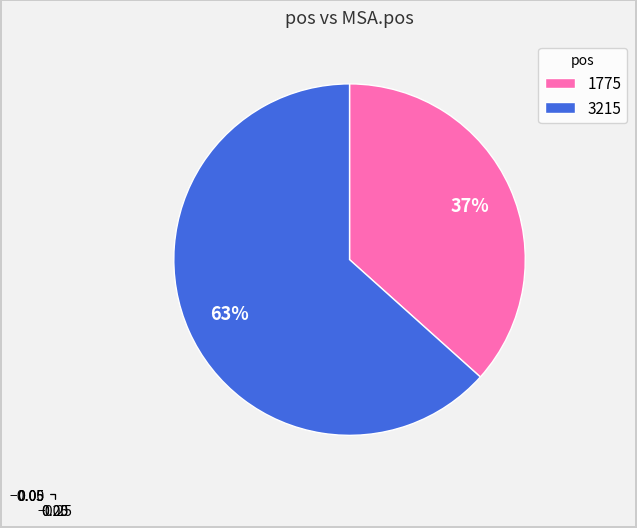

To the nearest percent, what is the combined percentage of 3215 and 1775?

100%